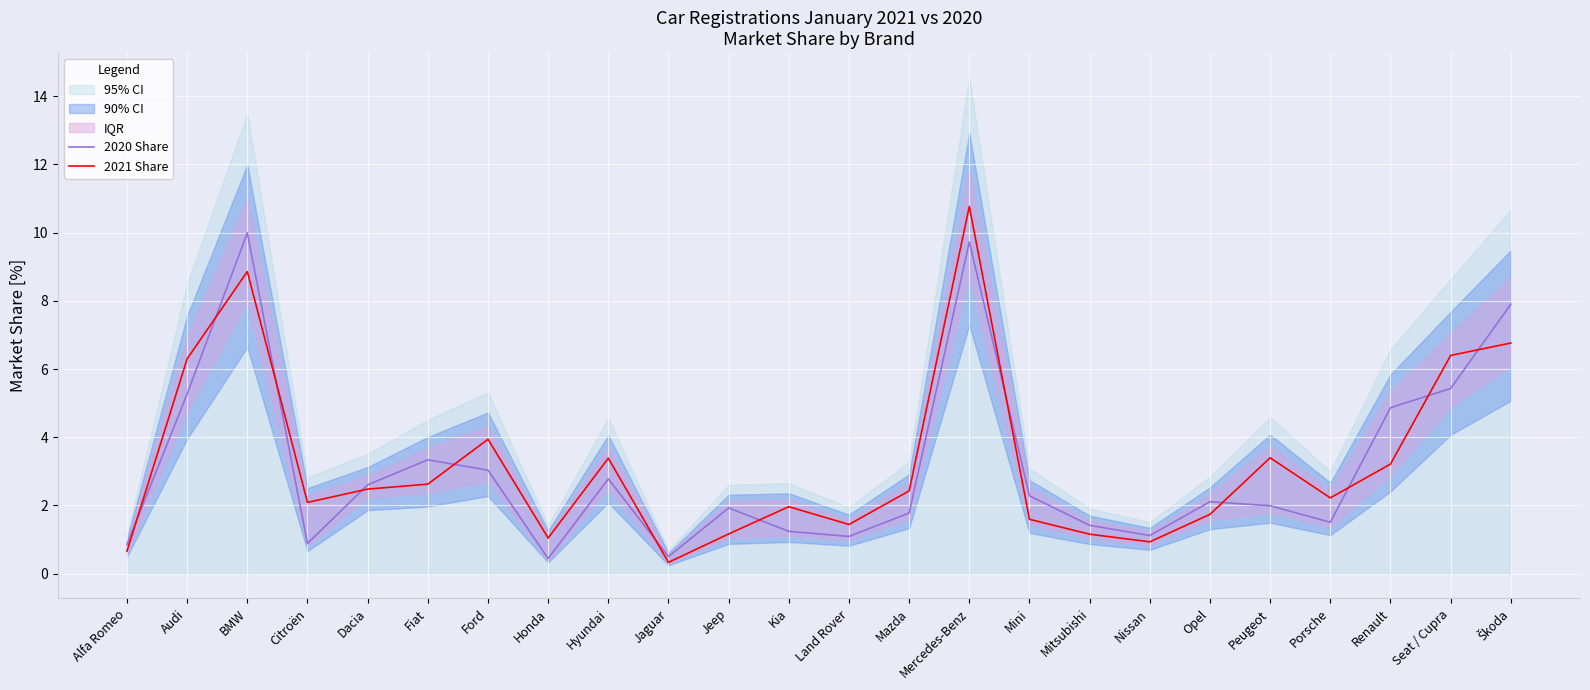

Which has a higher value, Seat / Cupra or Peugeot?

Seat / Cupra